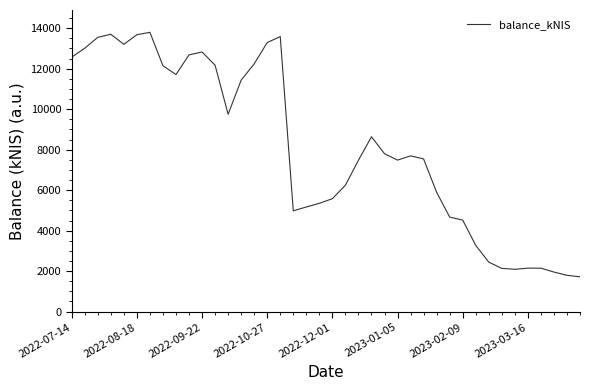

What is the minimum value shown in the chart?

1719.8